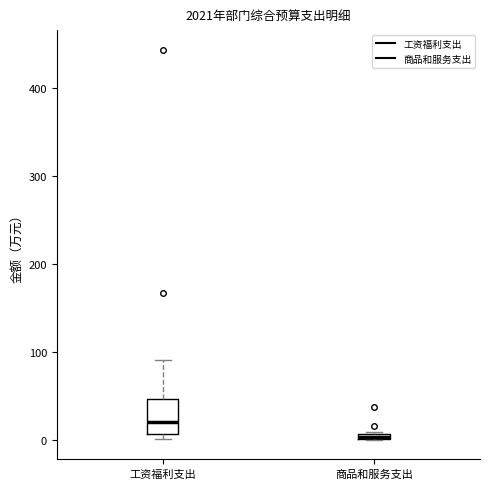

Where is the lower edge of the box for 商品和服务支出 on the y-axis? The values are not printed on the chart, so give them approximately, as read against the axis.

0